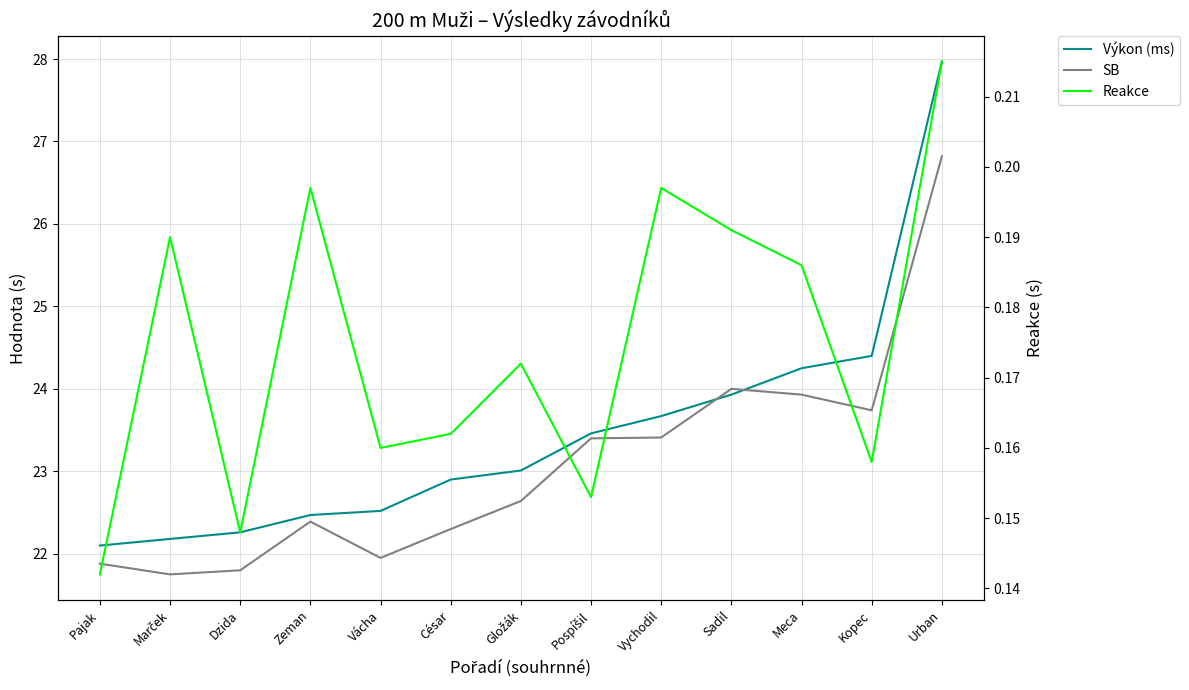

How many times do SB and Výkon (ms) cross each other?

2